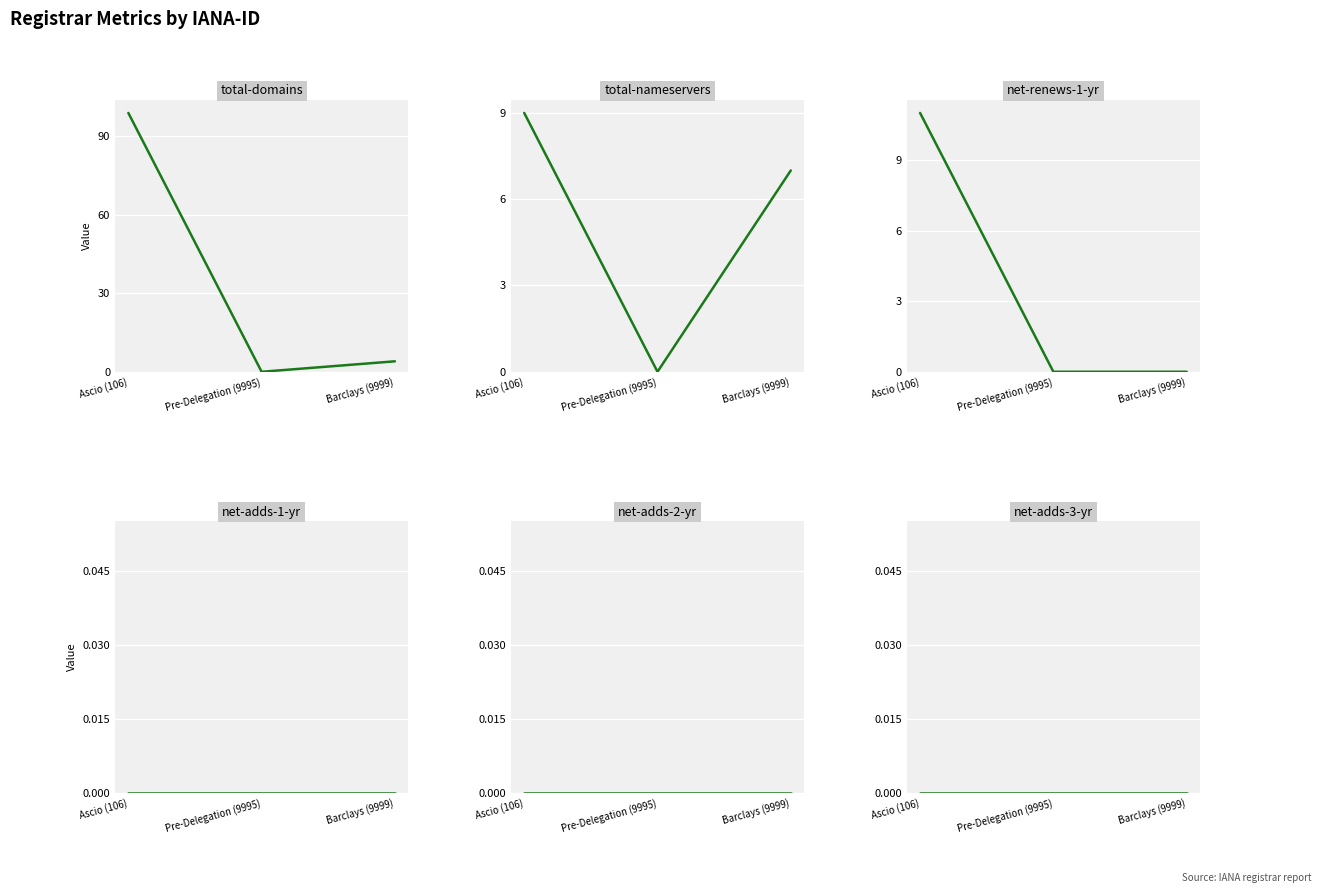

What are all the series names shown in the legend?

total-domains, total-nameservers, net-renews-1-yr, net-adds-1-yr, net-adds-2-yr, net-adds-3-yr